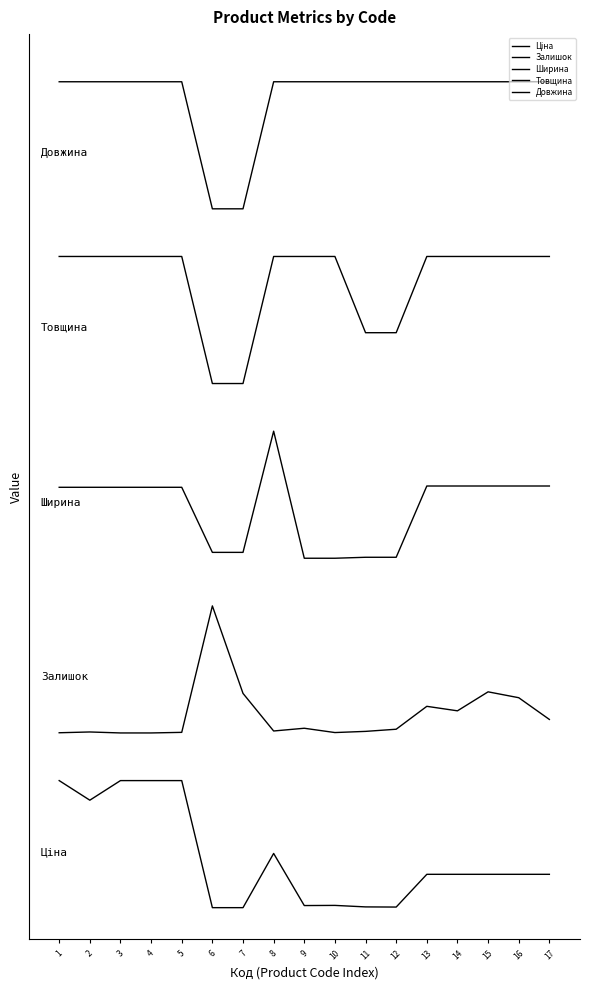

The value of Товщина at 17 is 1.1. True or false?

False